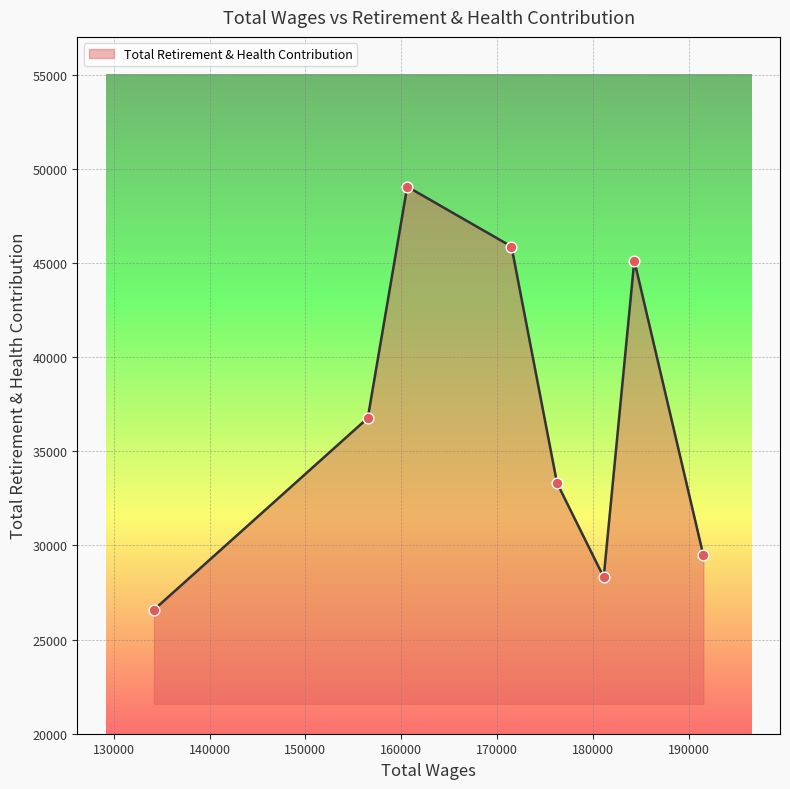

What is the greatest value displayed?

49046